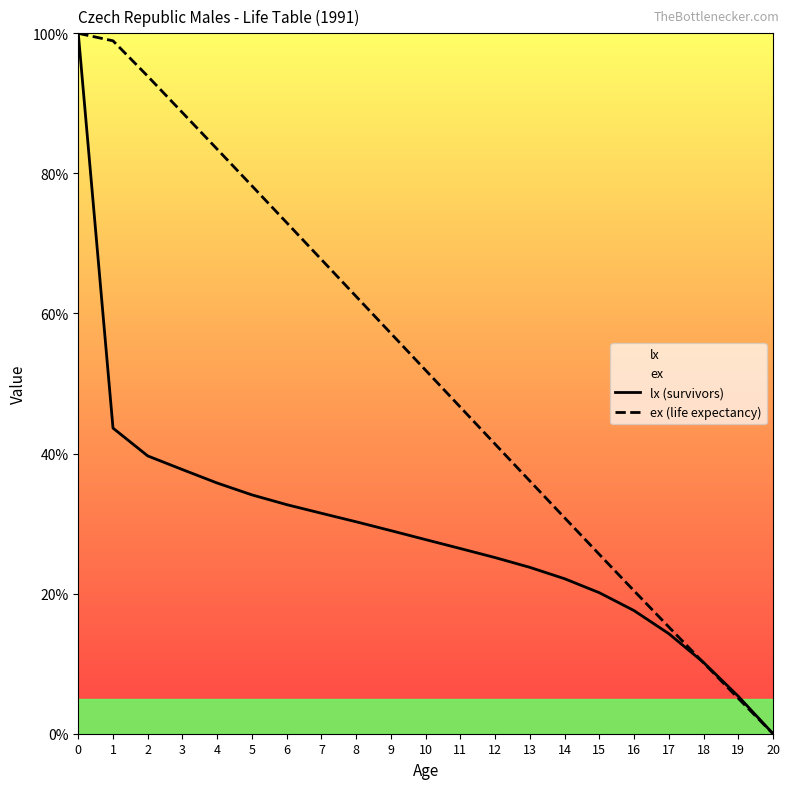

The value of ex (life expectancy) at 6 is 1.0. True or false?

False